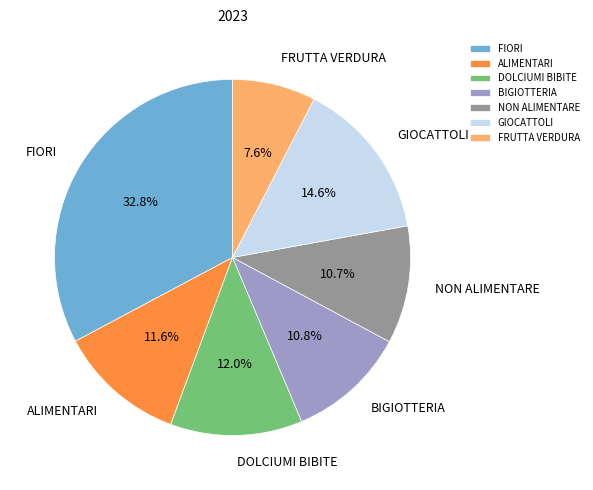

How many slices are in this pie chart?

7